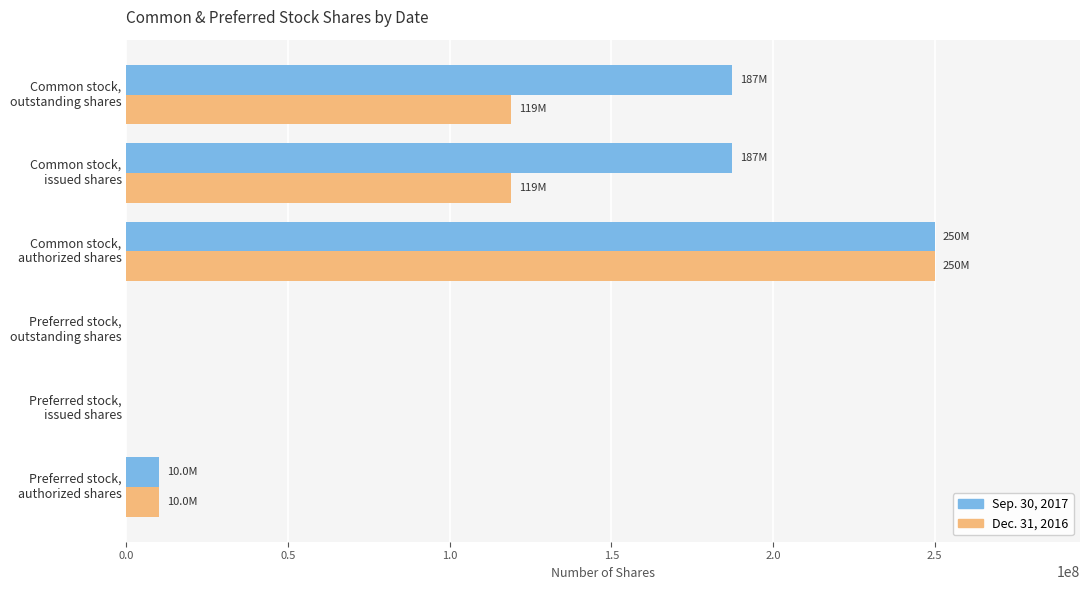

What is the greatest value displayed?

250000000